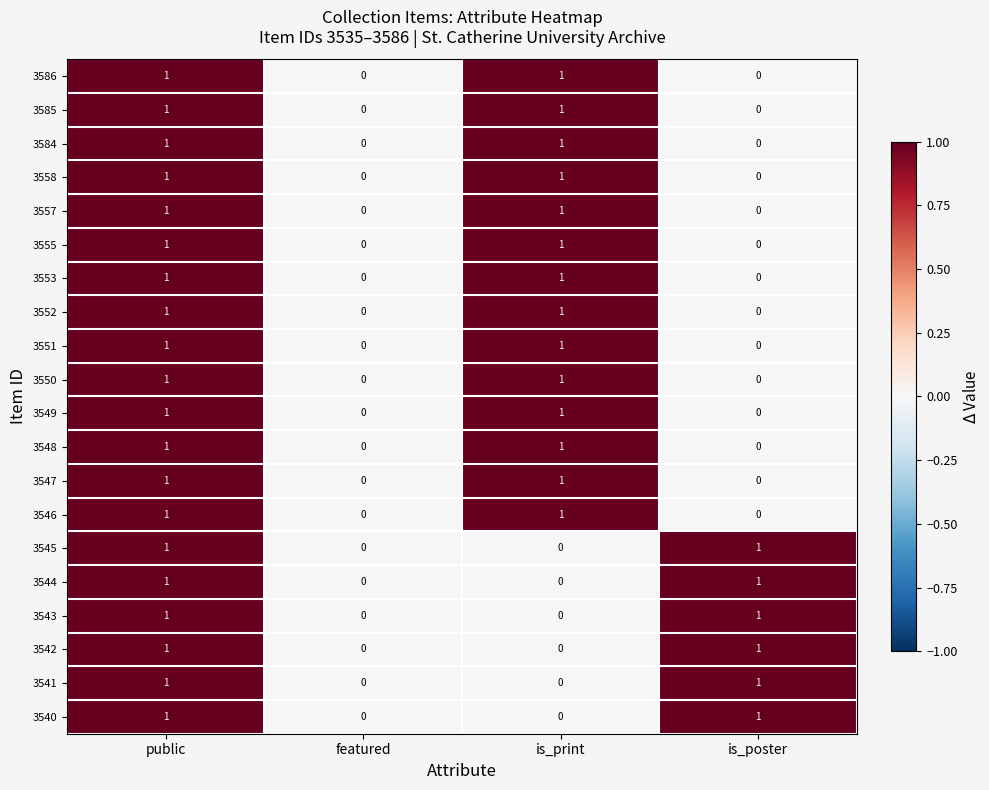

What is the total value across all series at is_print?

14